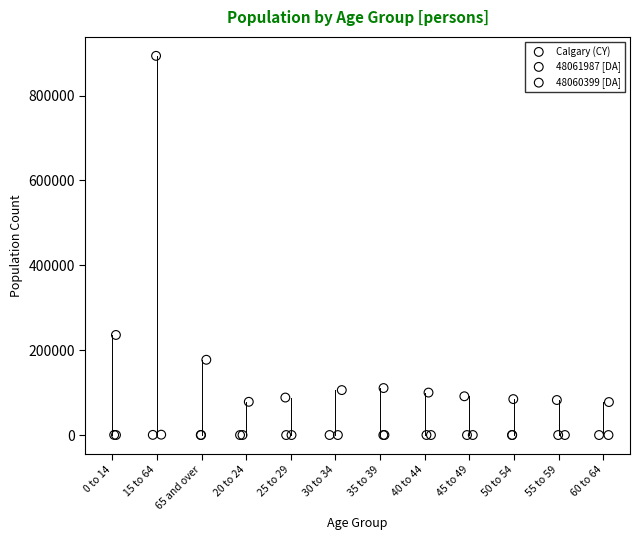

Which series has the largest Y range (max minus min)?

Calgary (CY)